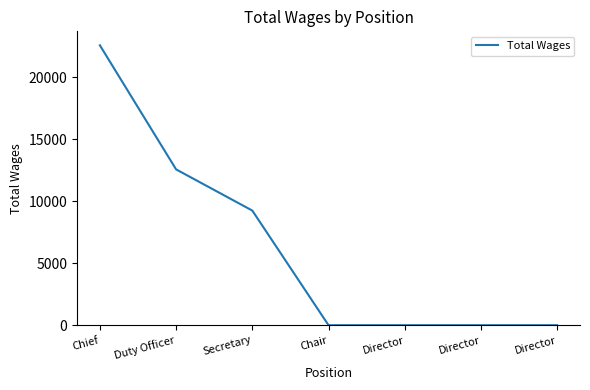

How many distinct data groups are displayed?

1